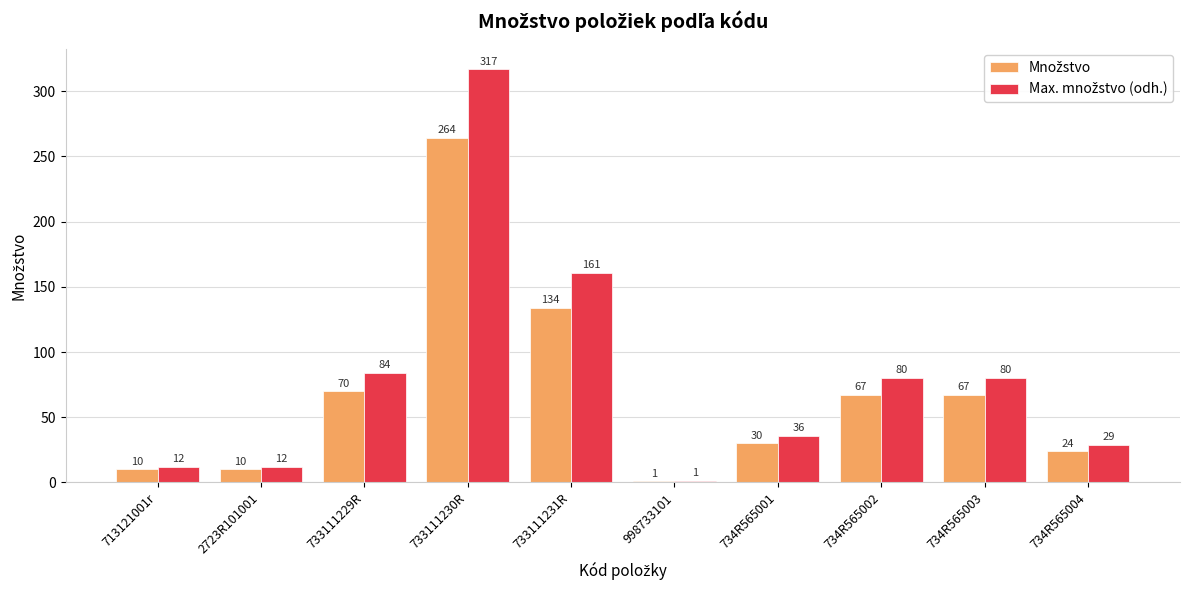

At which category does the chart reach its peak across all series?

733111230R